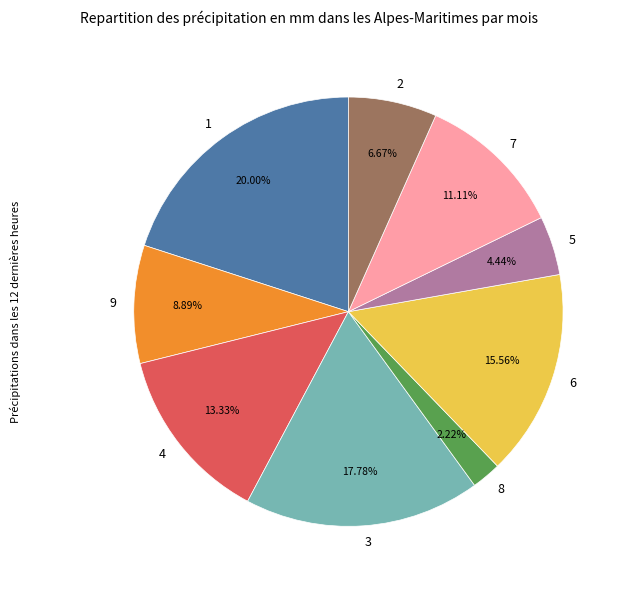

Count the number of slices in the pie.

9